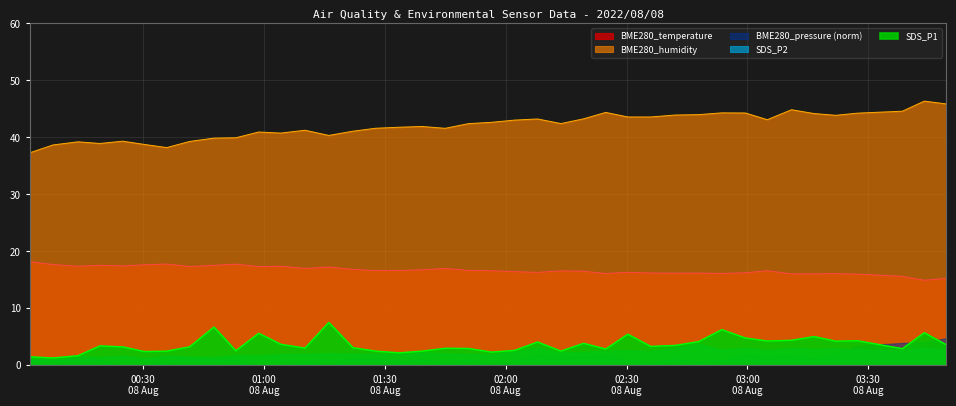

True or false: SDS_P1 and BME280_temperature cross at least once.

False